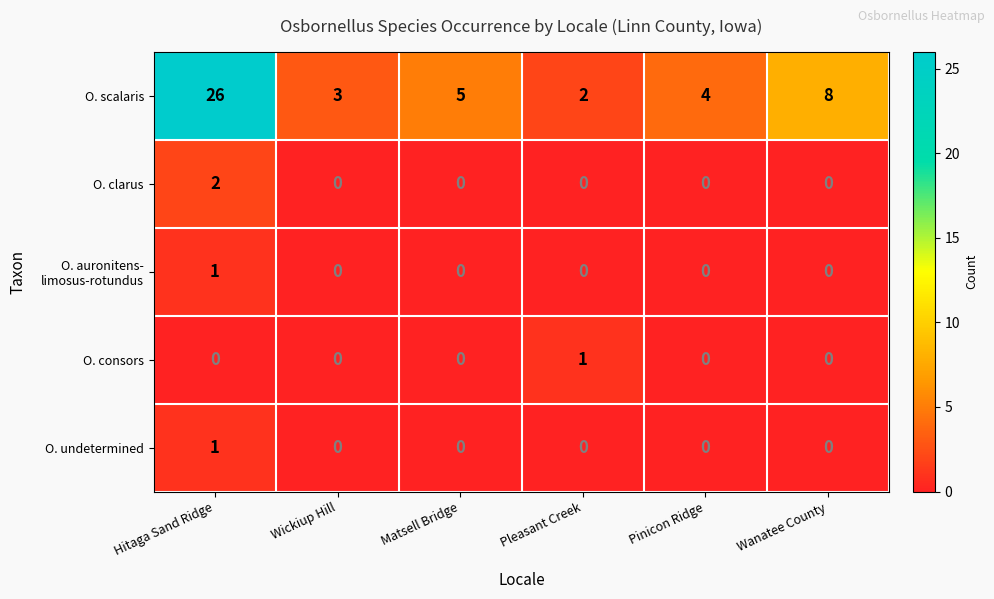

How many O. undetermined values are between 0 and 1?

6